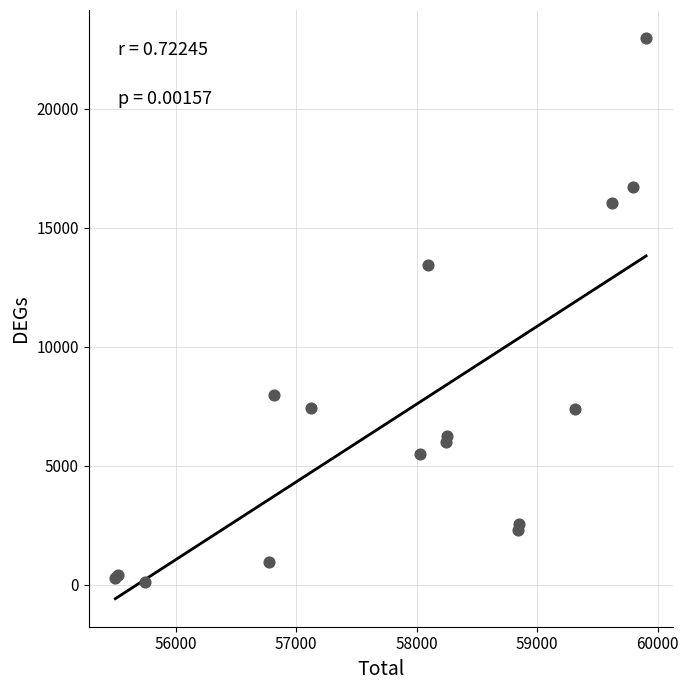

What Y value in the scatter plot is closest to 11538?

13435